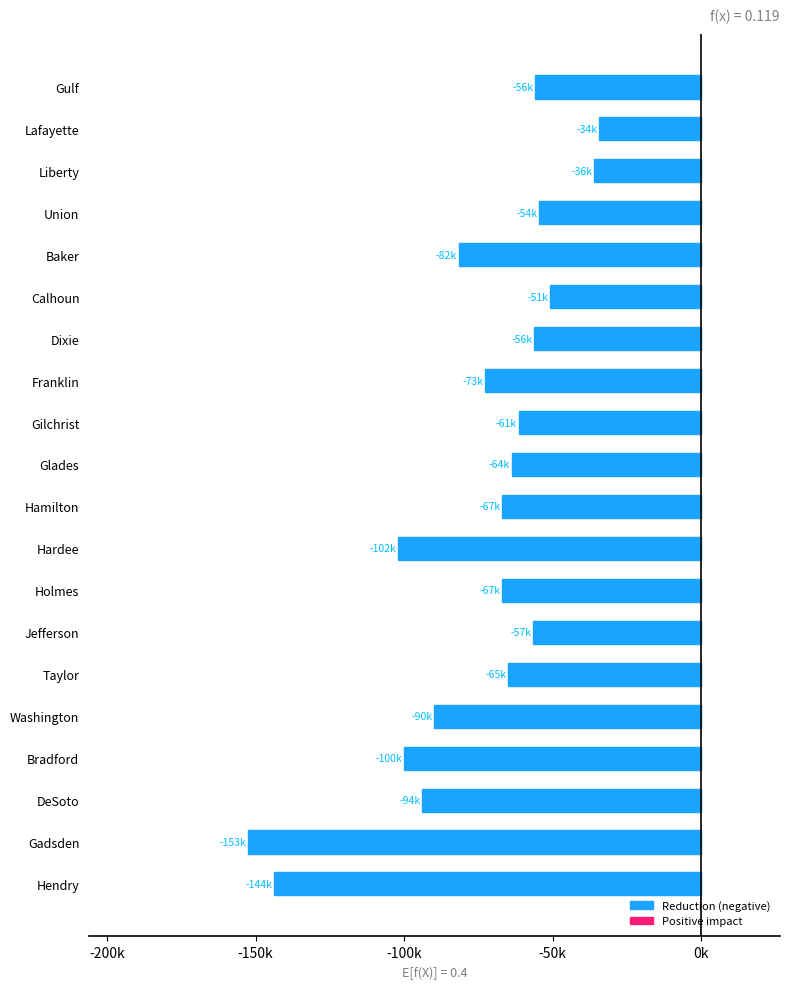

Which category has the lowest value across all series?

Gadsden